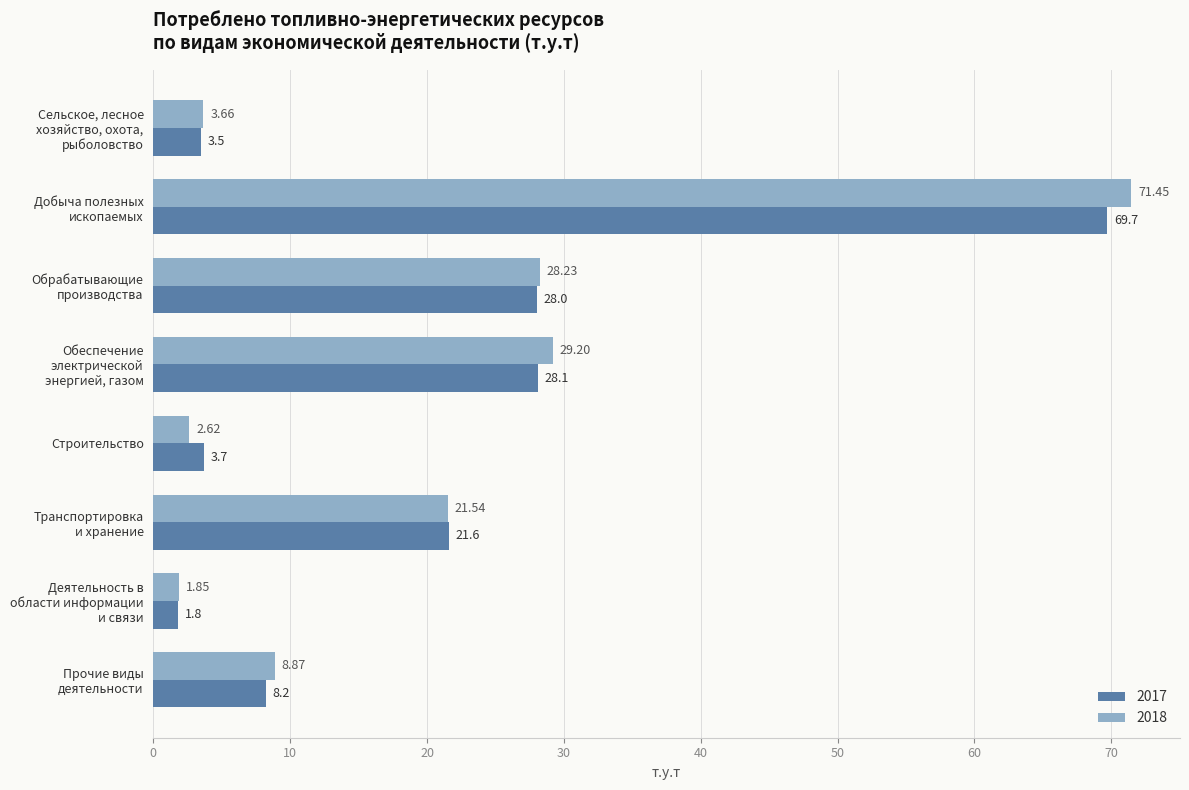

What is the difference between the maximum and second lowest values in the 2017 series?

66.2